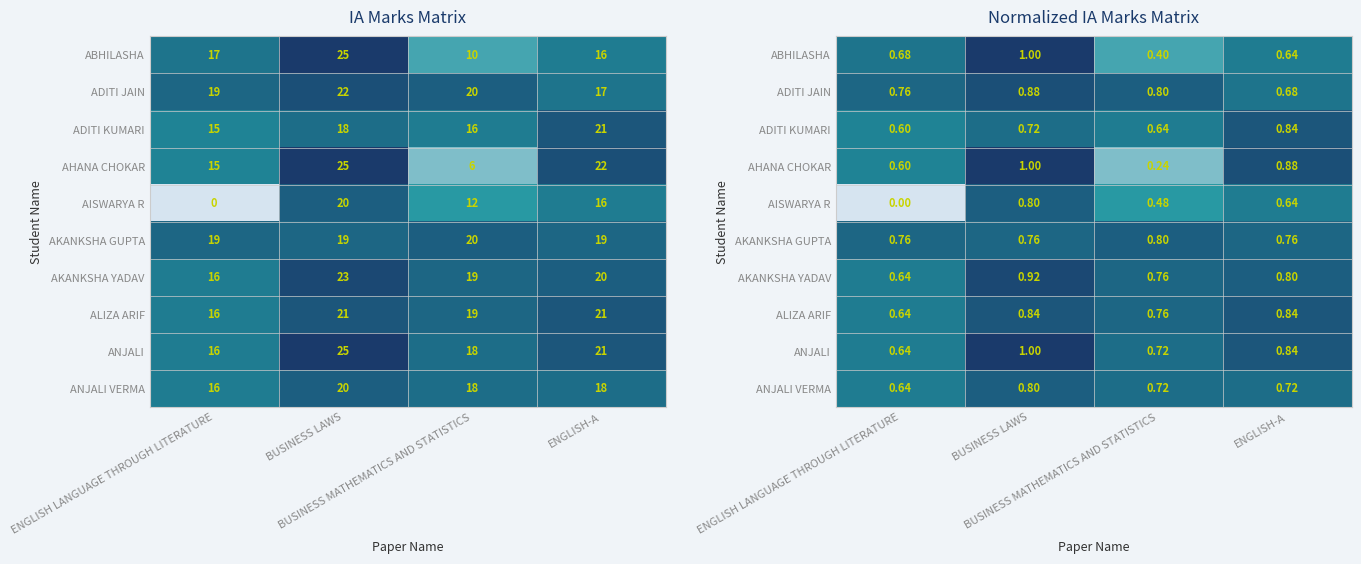

Which label corresponds to the smallest value in the chart?

ENGLISH LANGUAGE THROUGH LITERATURE